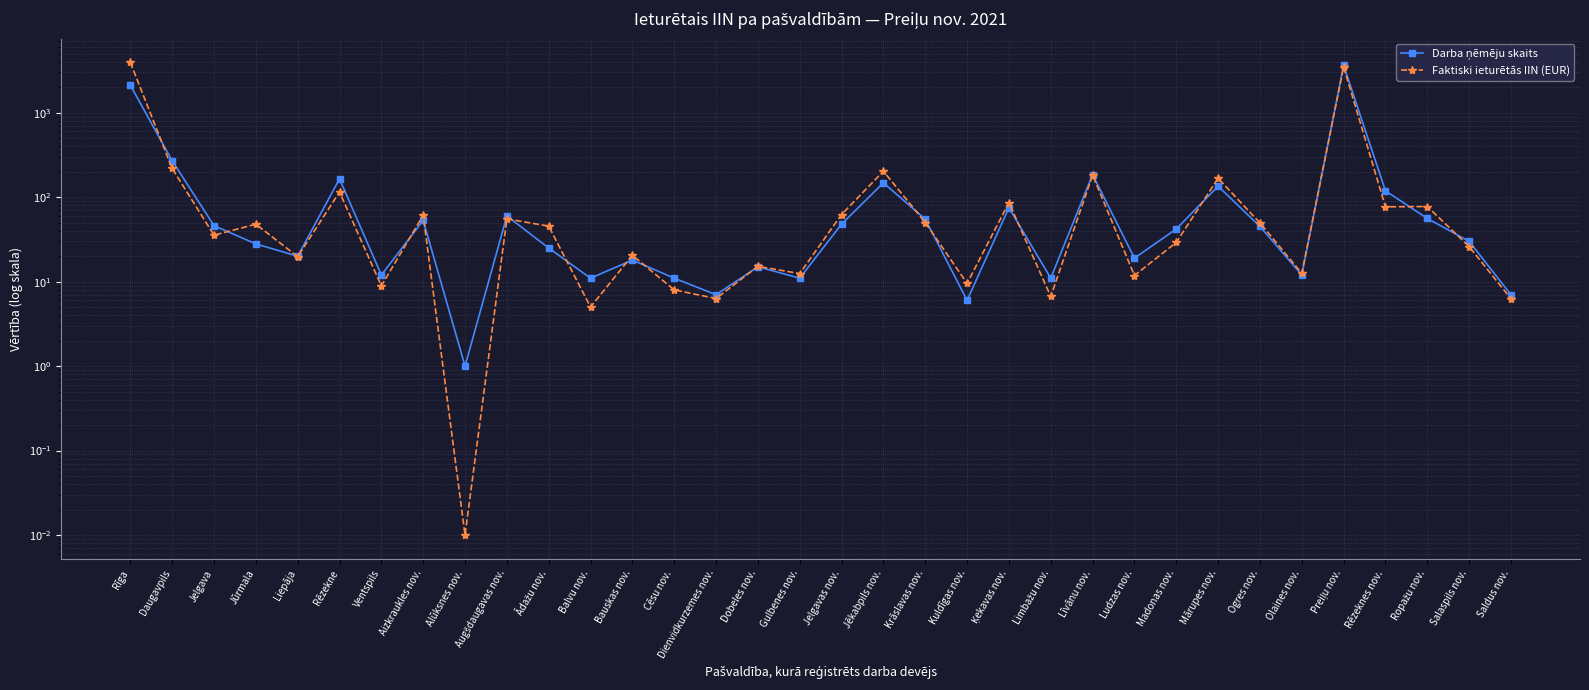

Which series has the largest total across all categories?

Faktiski ieturētās IIN (EUR)